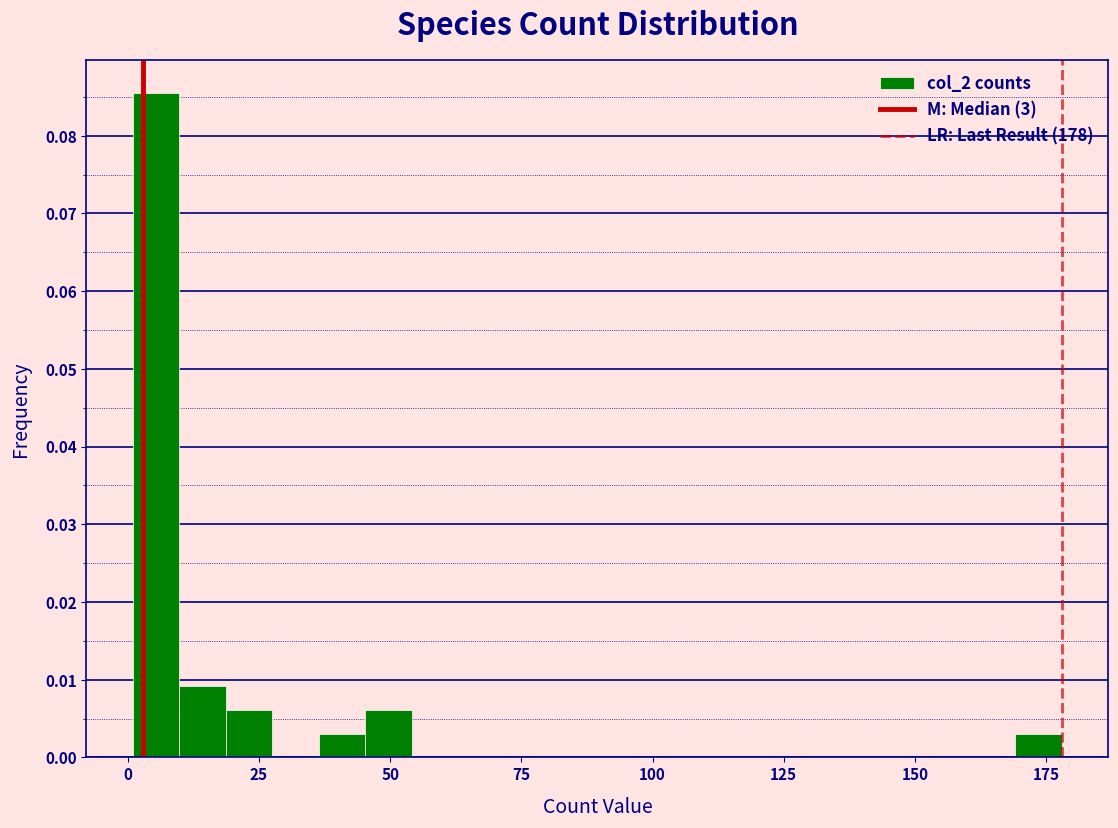

Read against the x-axis, roughly where is the centre of the tallest bar?

5